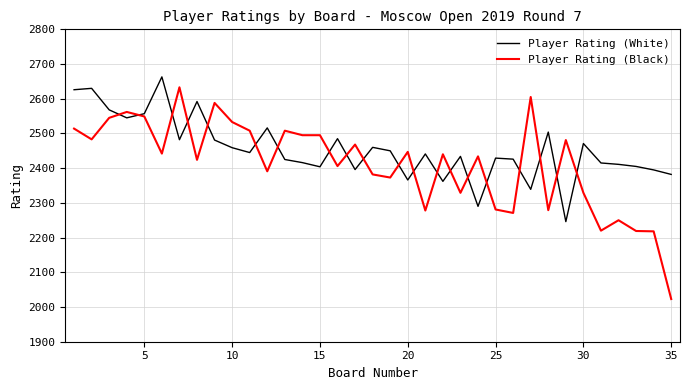

Which series has the largest total across all categories?

Player Rating (White)